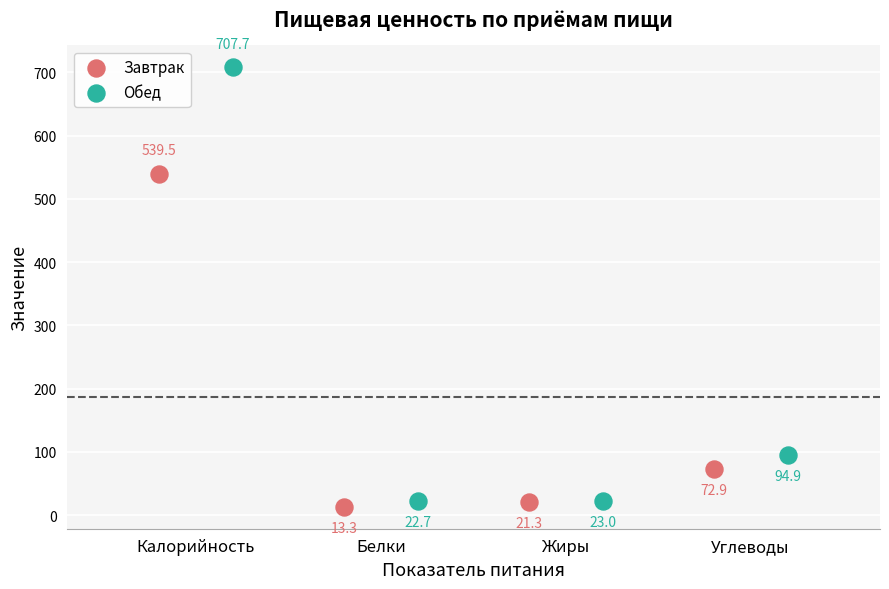

Which series contains the highest Y value?

Обед